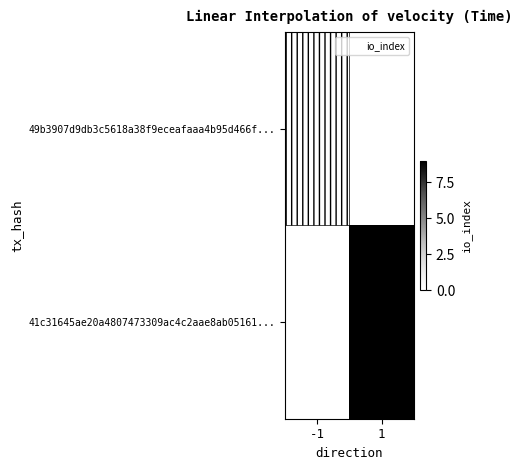

At which category is the sum across all series the highest?

1